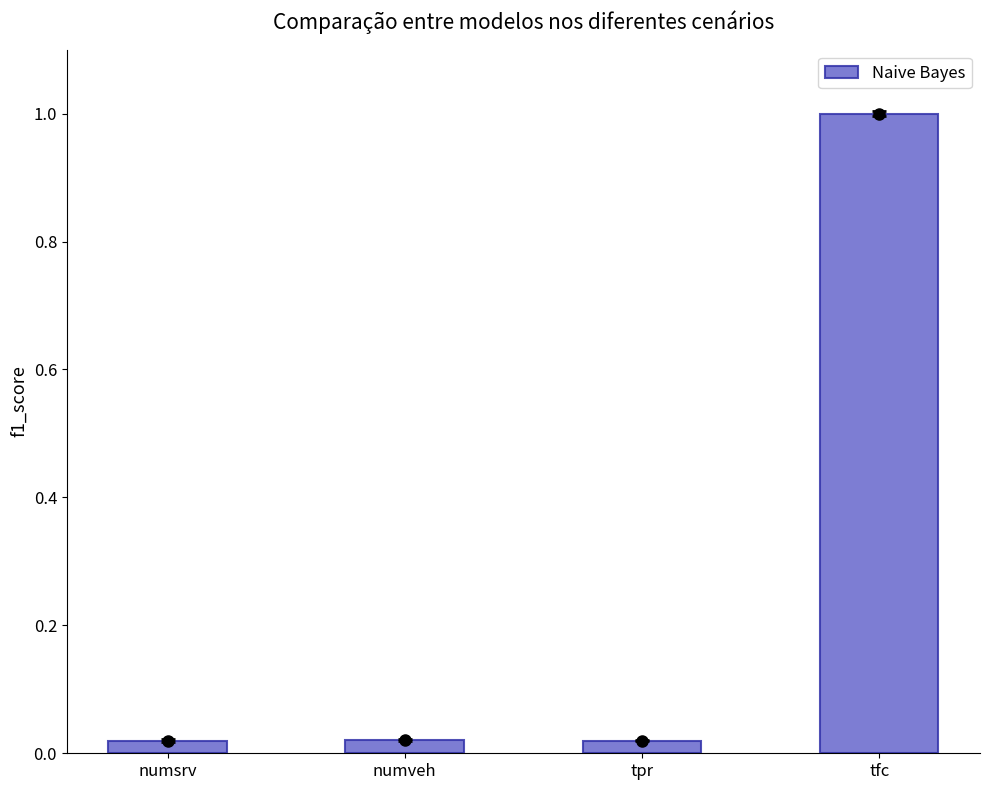

Which has a higher value, numveh or tpr?

numveh